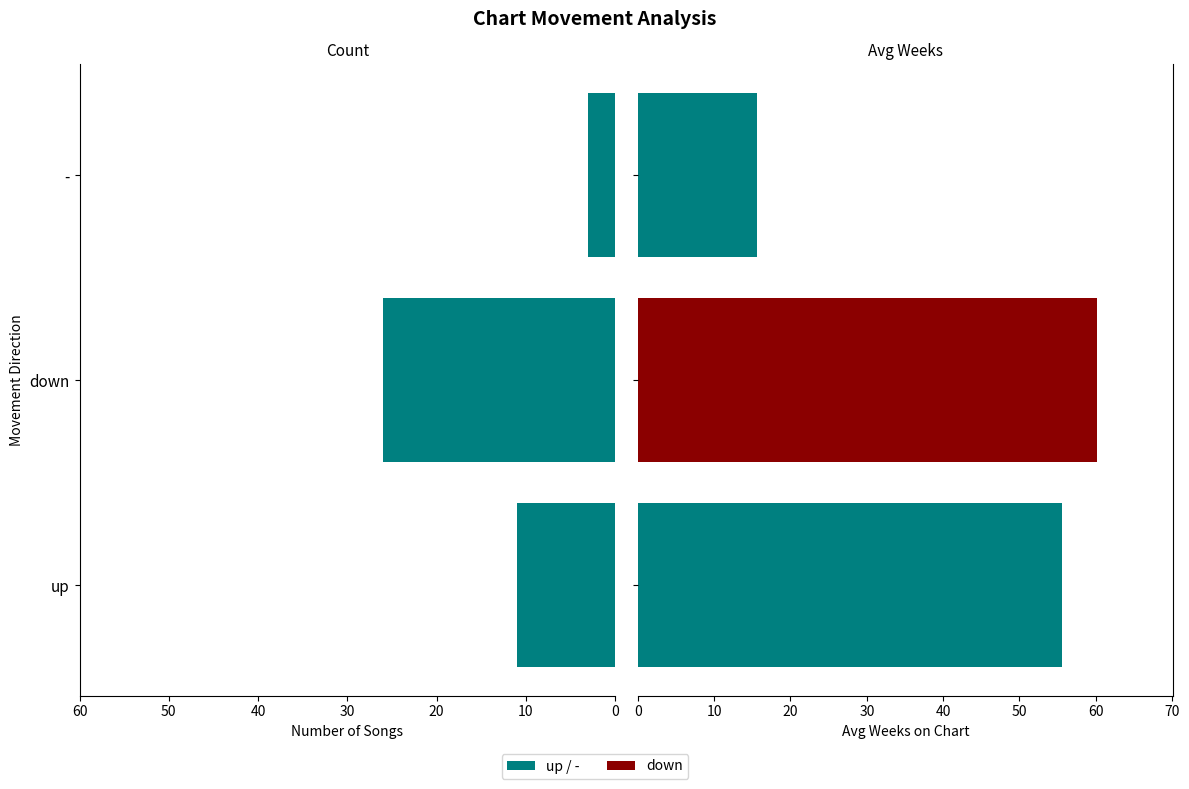

How many data points in Count are above -11?

1